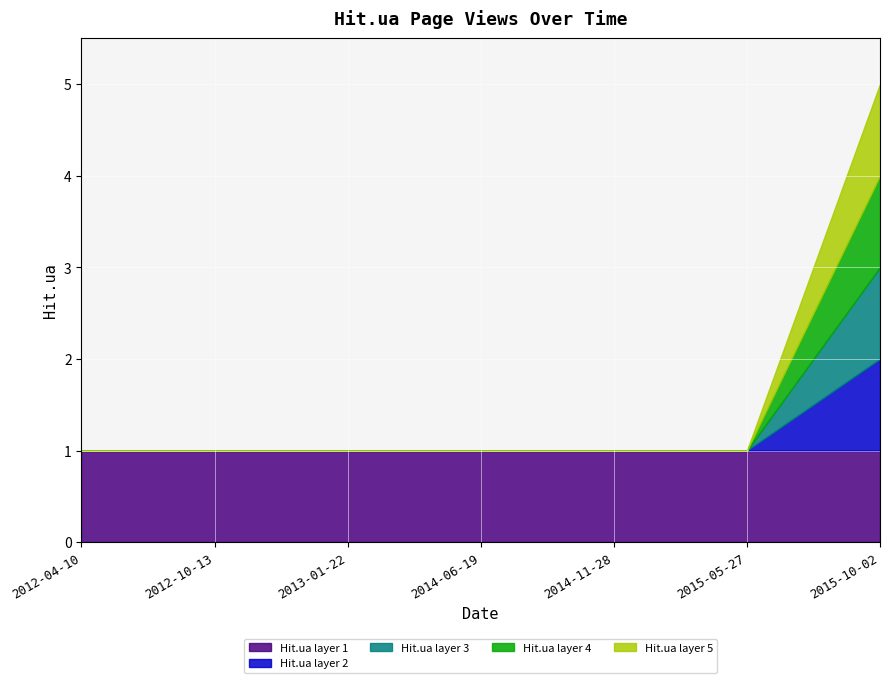

Count the values in the range 1 to 2.

6